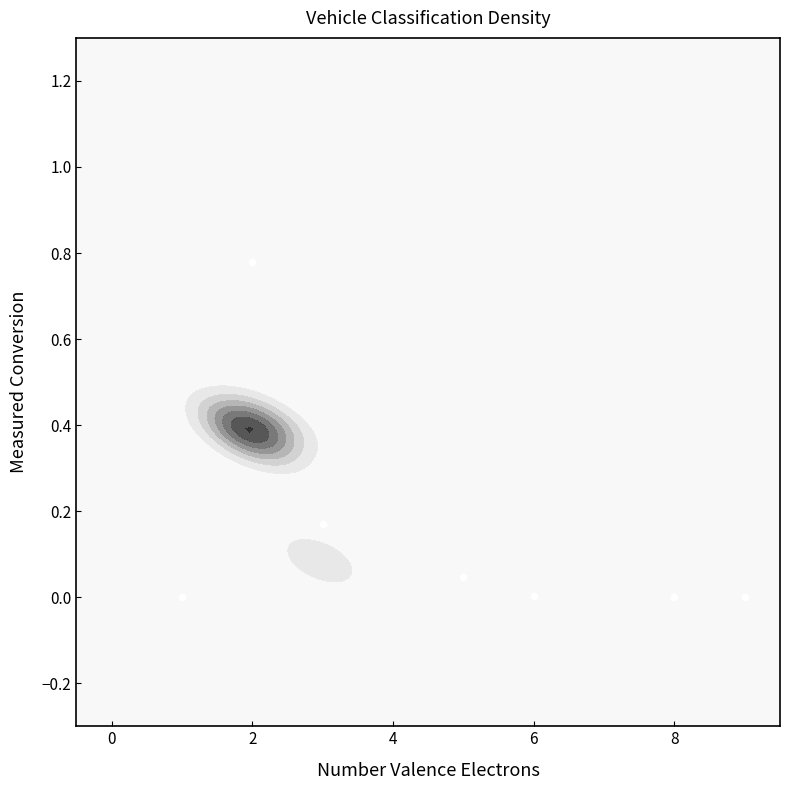

What is the average value?

0.1